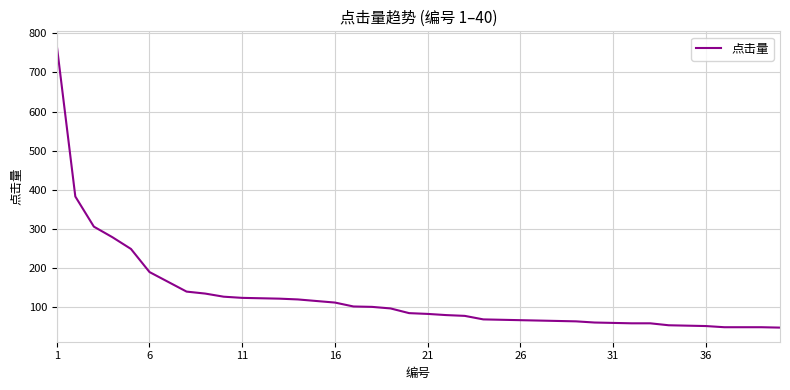

How many lines are shown in the chart?

1